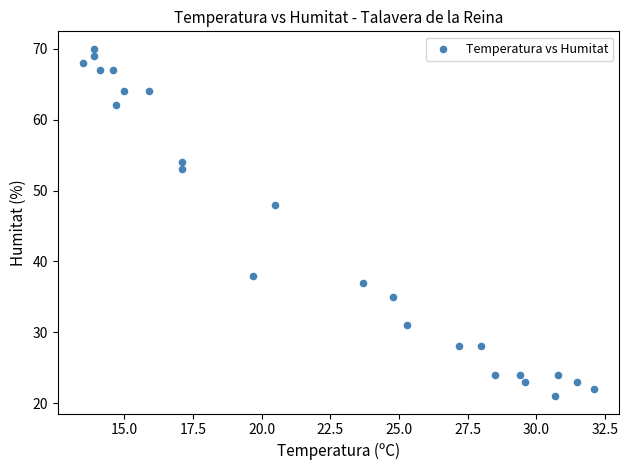

What Y value in the scatter plot is closest to 45?

48